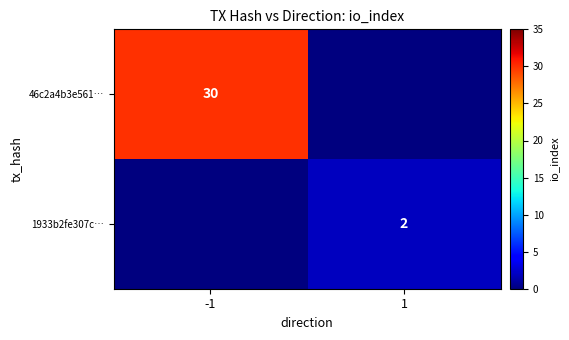

True or false: 46c2a4b3e561… has a value of 30 at -1.

True